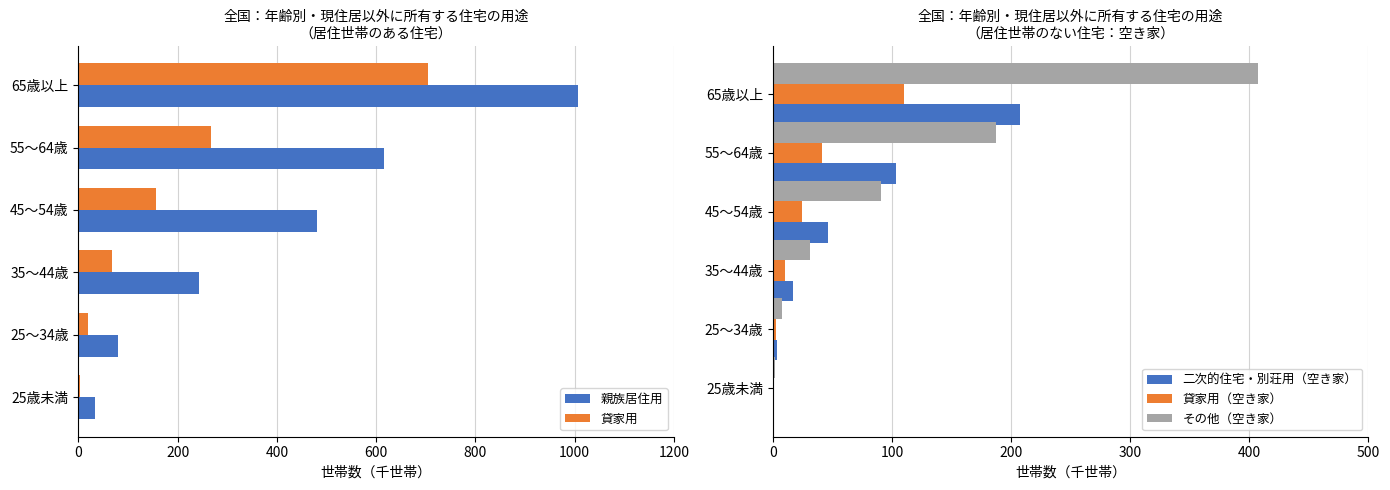

What is the approximate value of 貸家用（空き家） at 55～64歳?

41.7